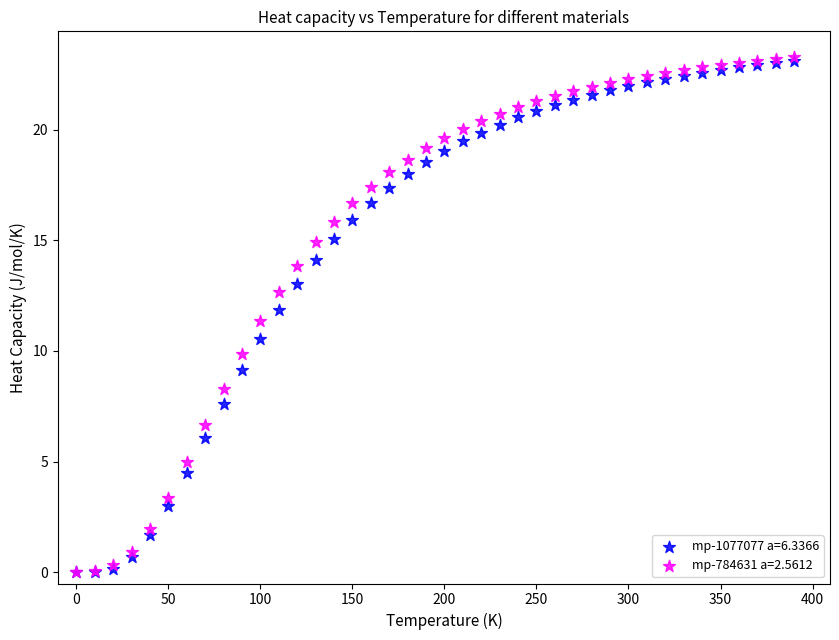

What are all the series names shown in the legend?

mp-1077077 a=6.3366, mp-784631 a=2.5612